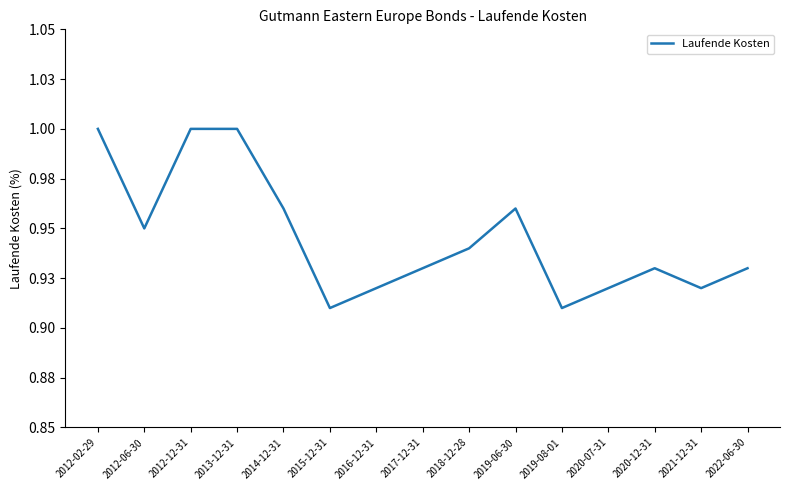

Which category has the lowest value across all series?

2015-12-31